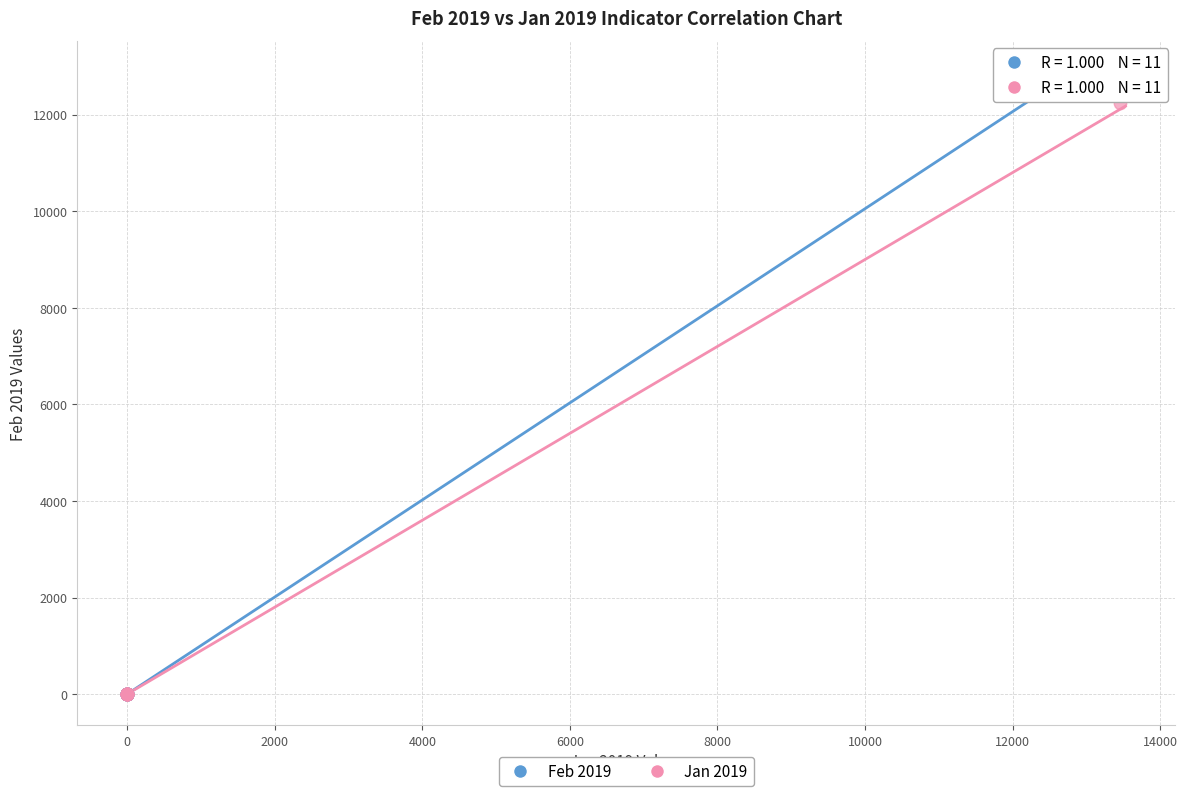

Which series has the widest spread of Y values?

Feb 2019